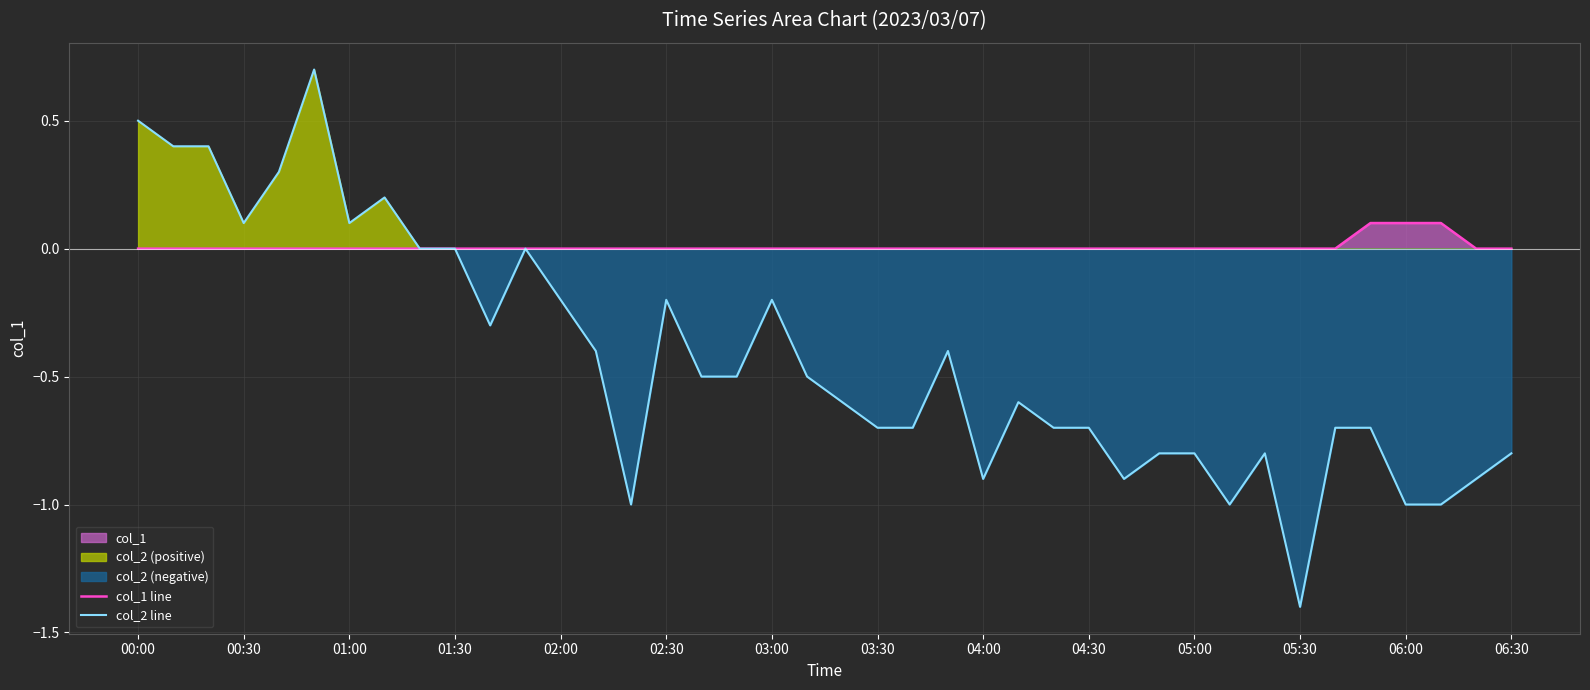

The col_1 line series shows 0.0 at 00:30. True or false?

True